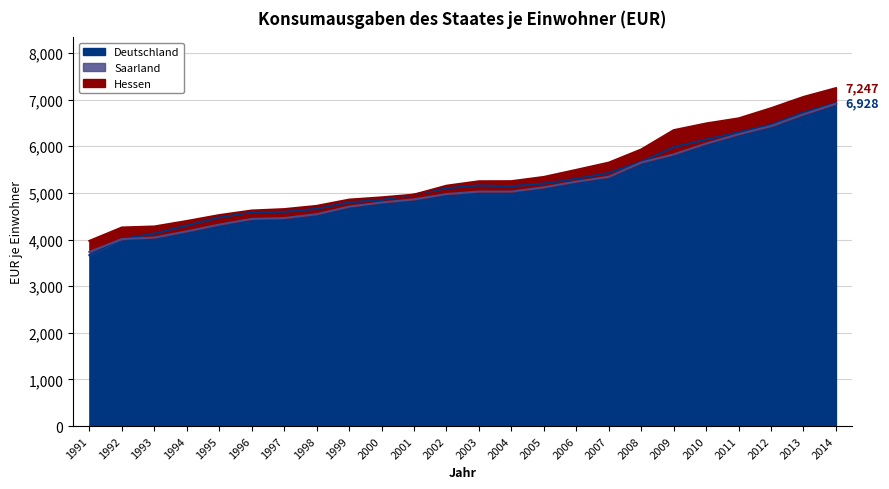

Read the Deutschland value at 2009.

5979